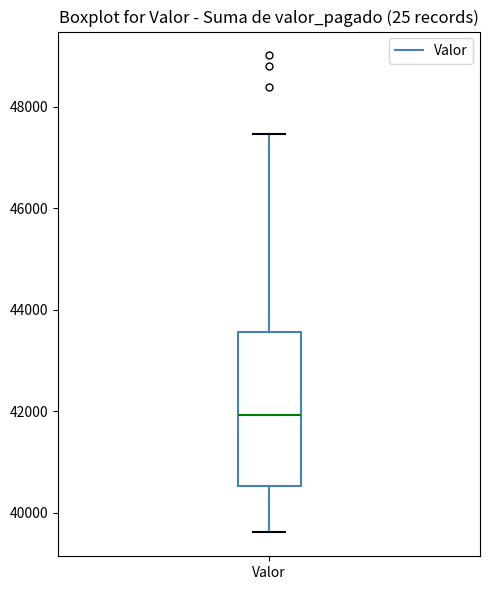

Read this box plot against the y-axis: the position of the median line, the range covered by the box, and the ends of both whiskers. The values are not printed on the chart, so give them approximately, as read against the axis.

median 42000, box 40600 to 43600, whiskers 39600 to 47400